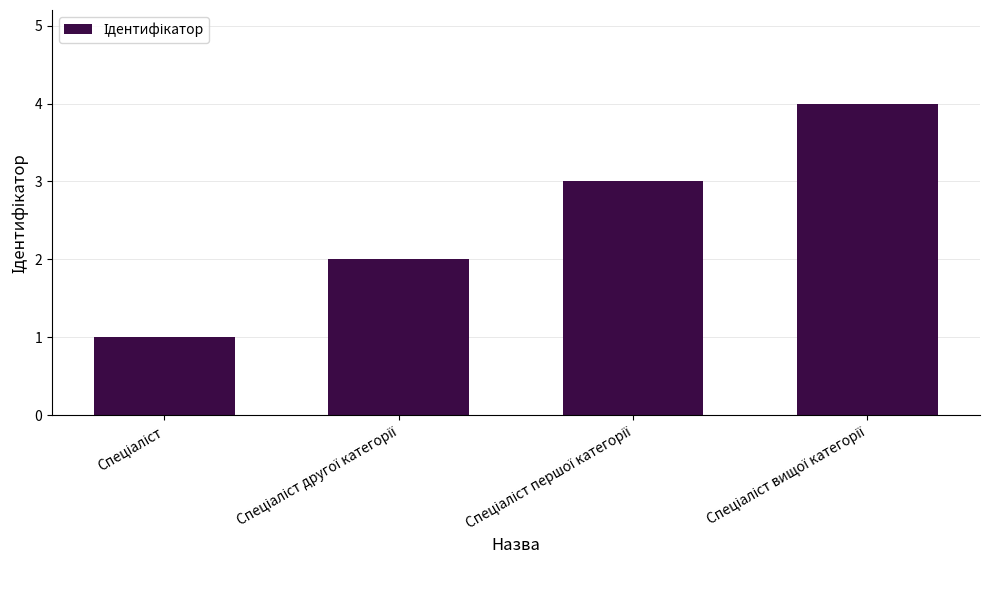

What is the maximum value shown in the chart?

4